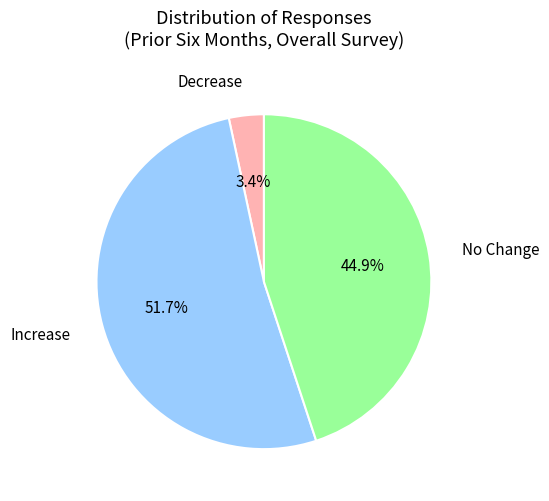

What is the largest slice in the pie chart?

Increase